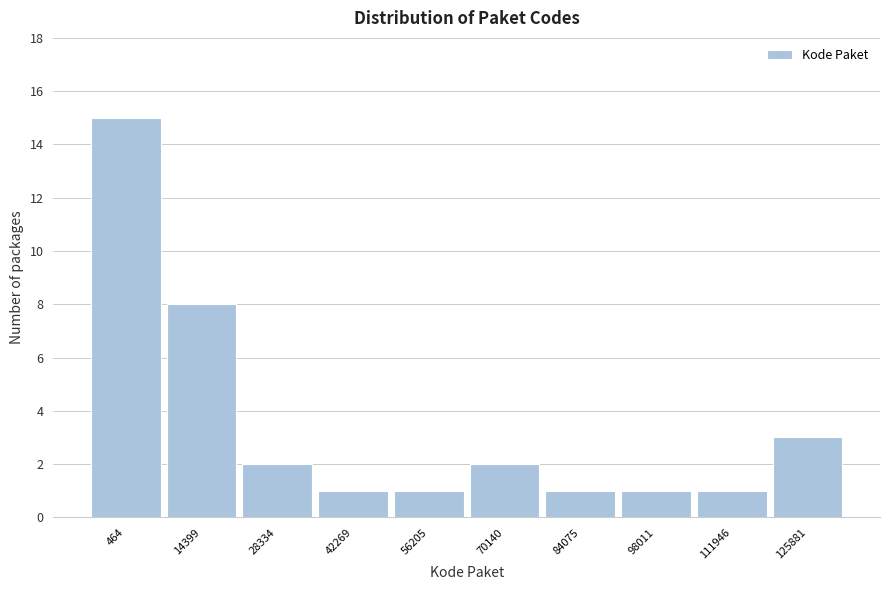

Reading right to left, extract all data points from this chart.

3	1	1	1	2	1	1	2	8	15